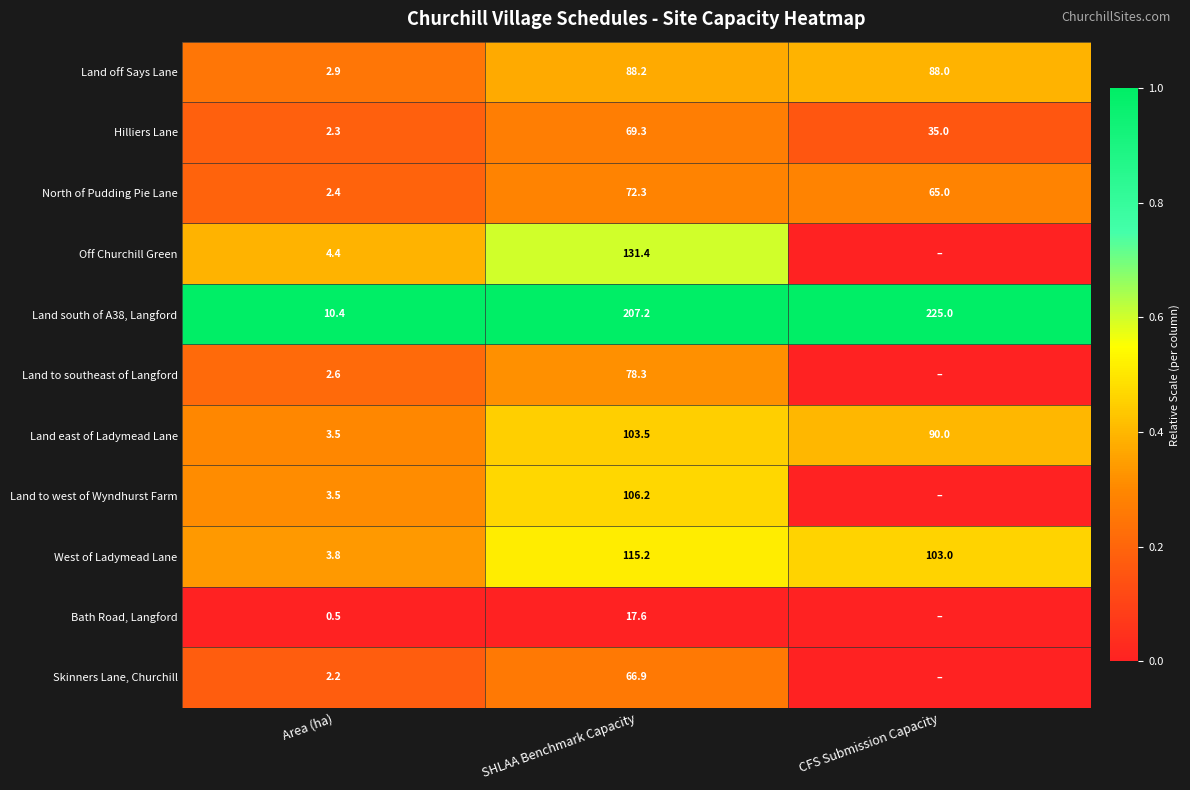

Is it true that Land to west of Wyndhurst Farm equals 106.2 at SHLAA Benchmark Capacity?

True